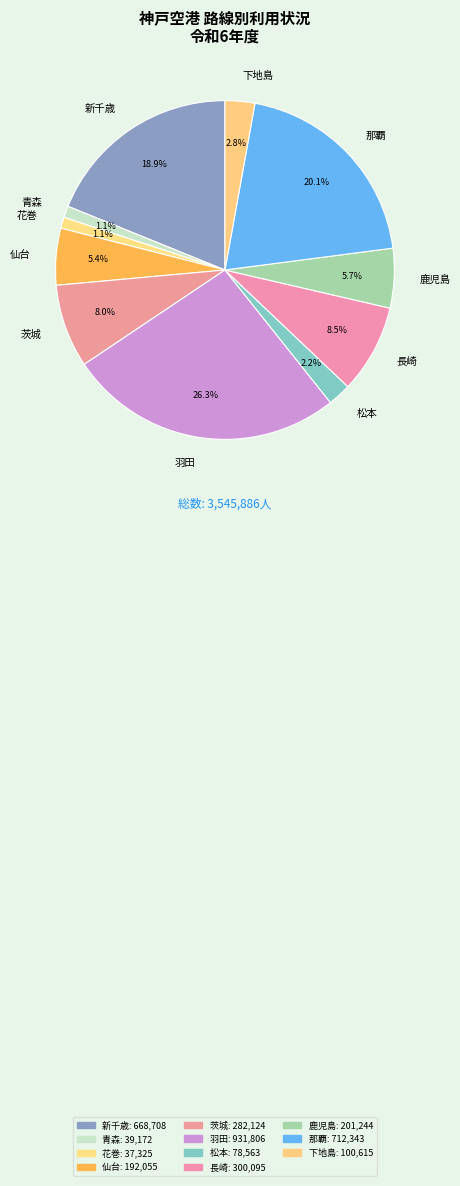

To the nearest percent, what is the difference between the 下地島 and 那覇 slice percentages?

17%